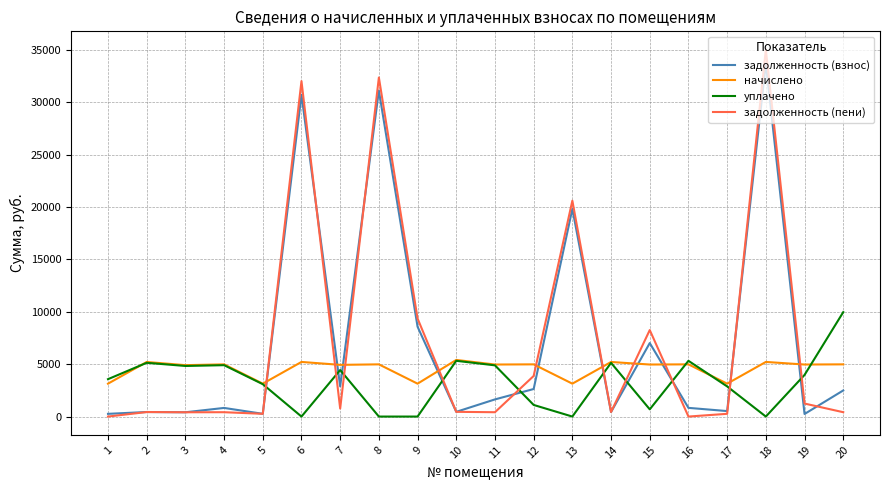

Where do задолженность (взнос) and начислено first cross each other?

5 and 6